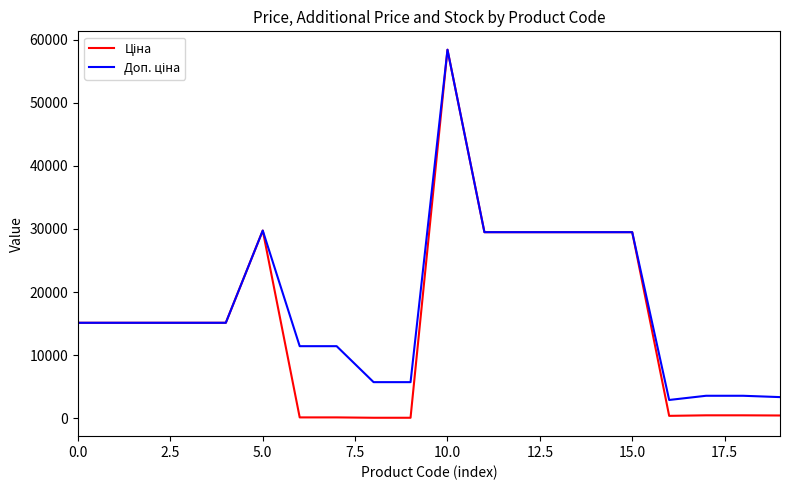

What is the greatest value displayed?

58426.5